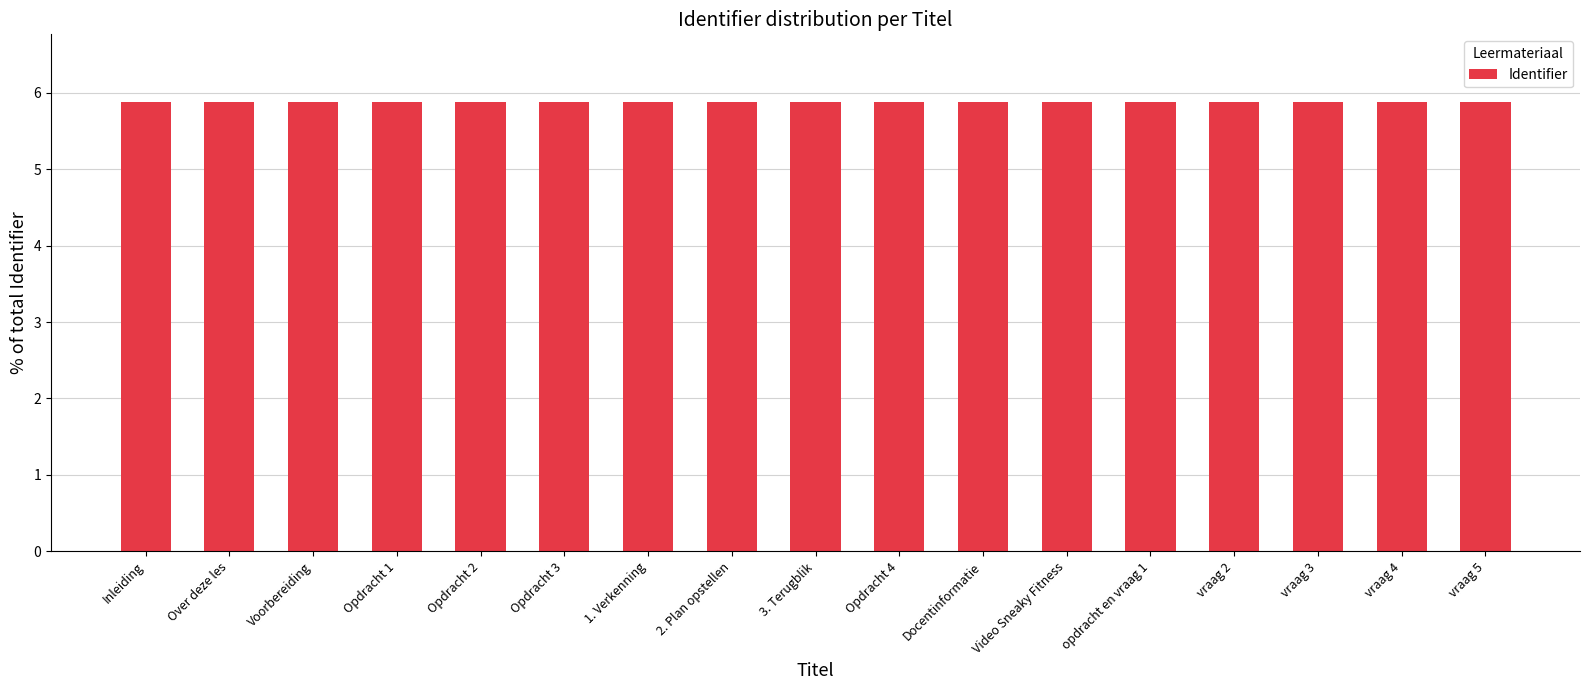

What is the label of the 9th bar from the left?

3. Terugblik